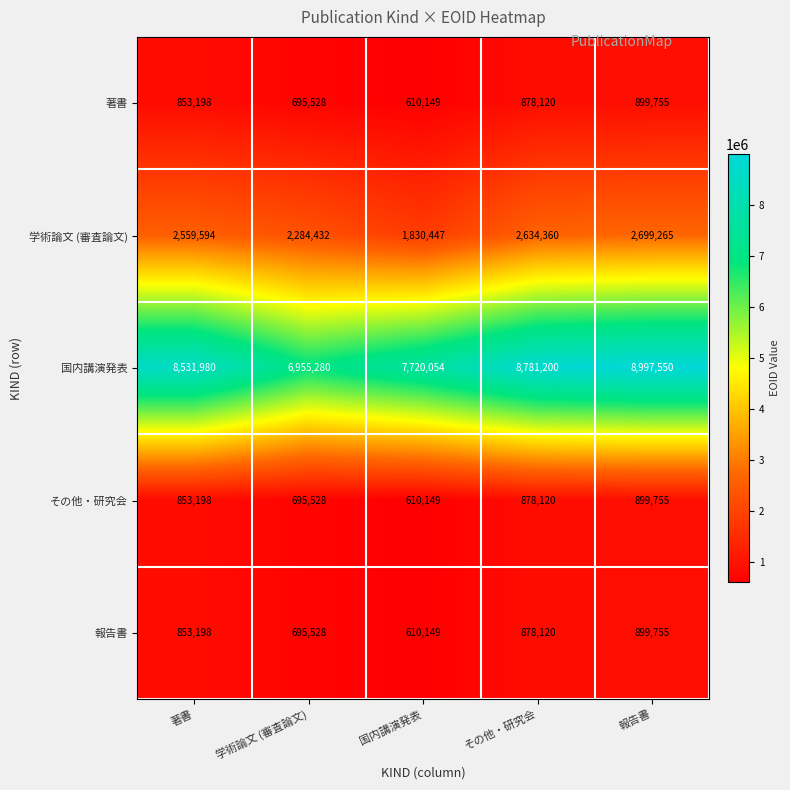

Reading left to right, list all the values displayed in this chart.

著書: 著書=853198	学術論文 (審査論文)=695528	国内講演発表=610149	その他・研究会=878120	報告書=899755
学術論文 (審査論文): 著書=2559594	学術論文 (審査論文)=2284432	国内講演発表=1830447	その他・研究会=2634360	報告書=2699265
国内講演発表: 著書=8531980	学術論文 (審査論文)=6955280	国内講演発表=7720054	その他・研究会=8781200	報告書=8997550
その他・研究会: 著書=853198	学術論文 (審査論文)=695528	国内講演発表=610149	その他・研究会=878120	報告書=899755
報告書: 著書=853198	学術論文 (審査論文)=695528	国内講演発表=610149	その他・研究会=878120	報告書=899755